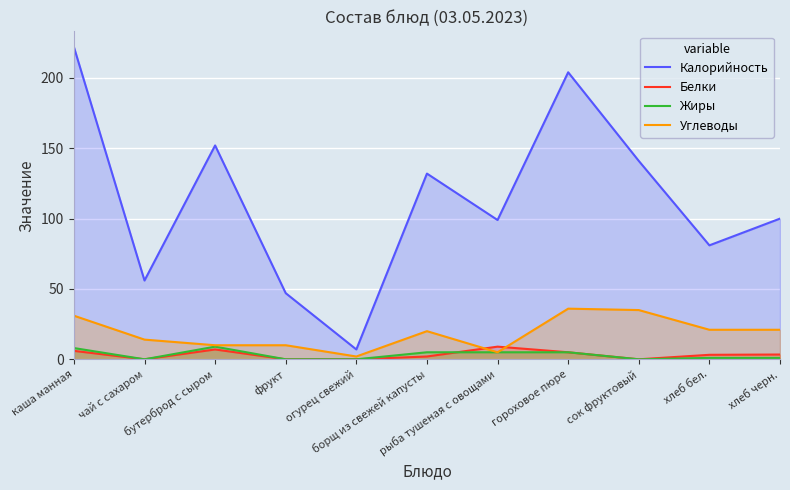

What is the approximate value of Белки at борщ из свежей капусты?

2.0